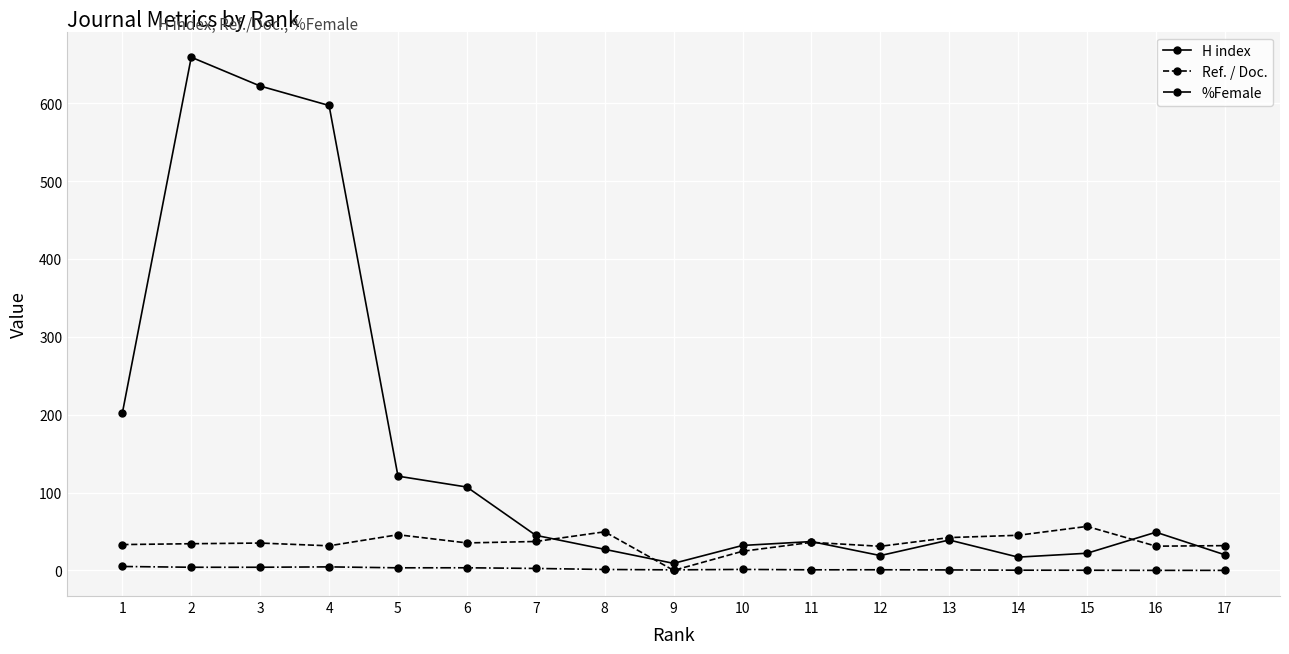

At which category does H index reach its first local valley?

9